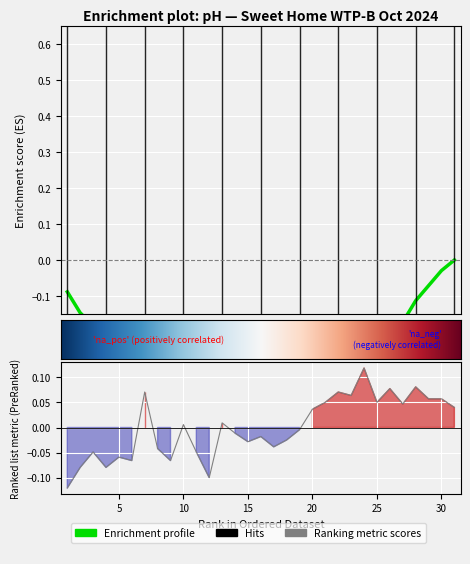

Which has a higher value, 2 or 3?

3